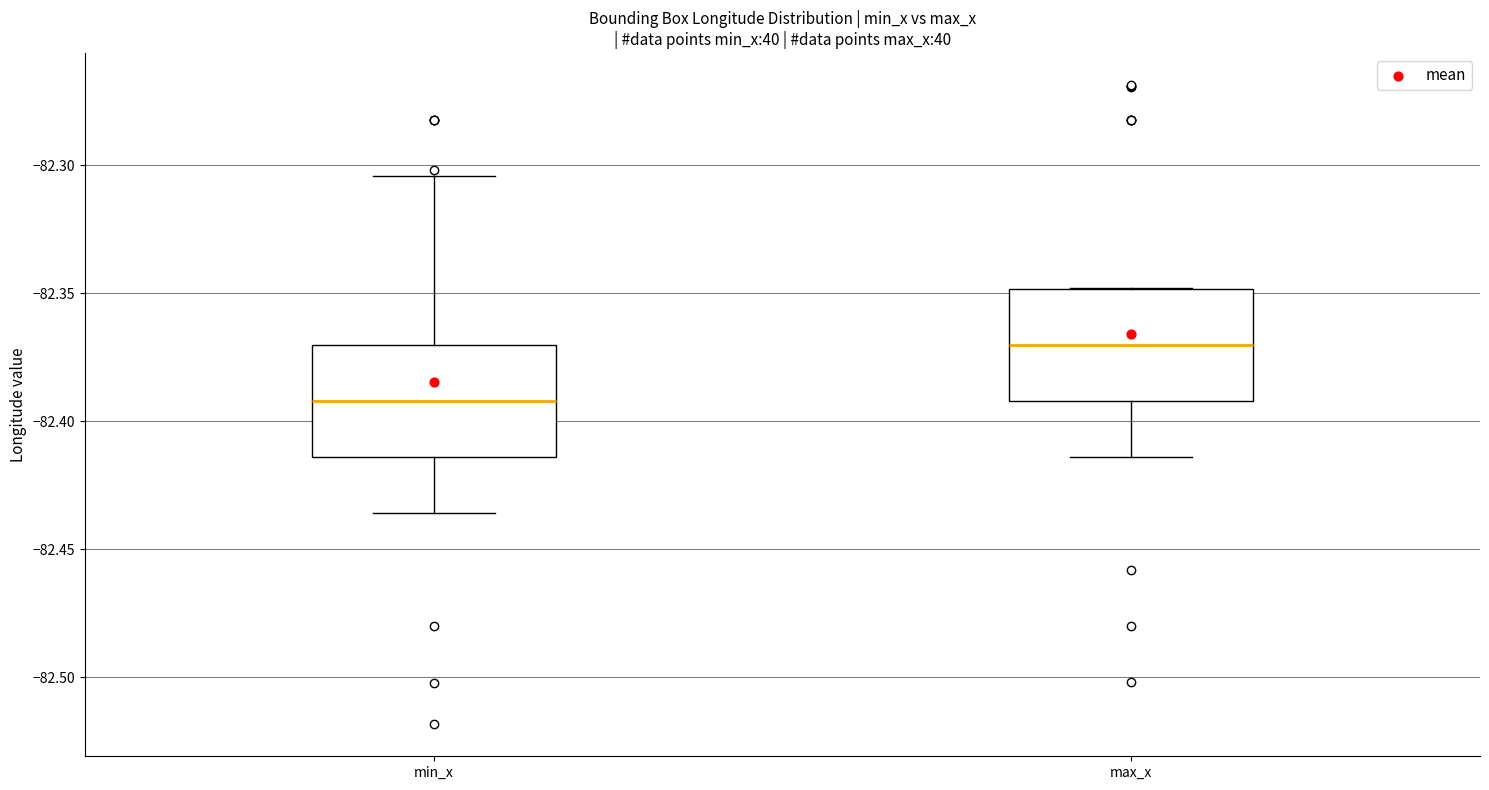

Reading left to right, transcribe this box plot: for each box, give where its median line is, the range the box spans, and where its two whiskers end, as read against the y-axis. The values are not printed on the chart, so give them approximately, as read against the axis.

min_x: median -82.390, box -82.415 to -82.370, whiskers -82.435 to -82.305
max_x: median -82.370, box -82.390 to -82.350, whiskers -82.415 to -82.350